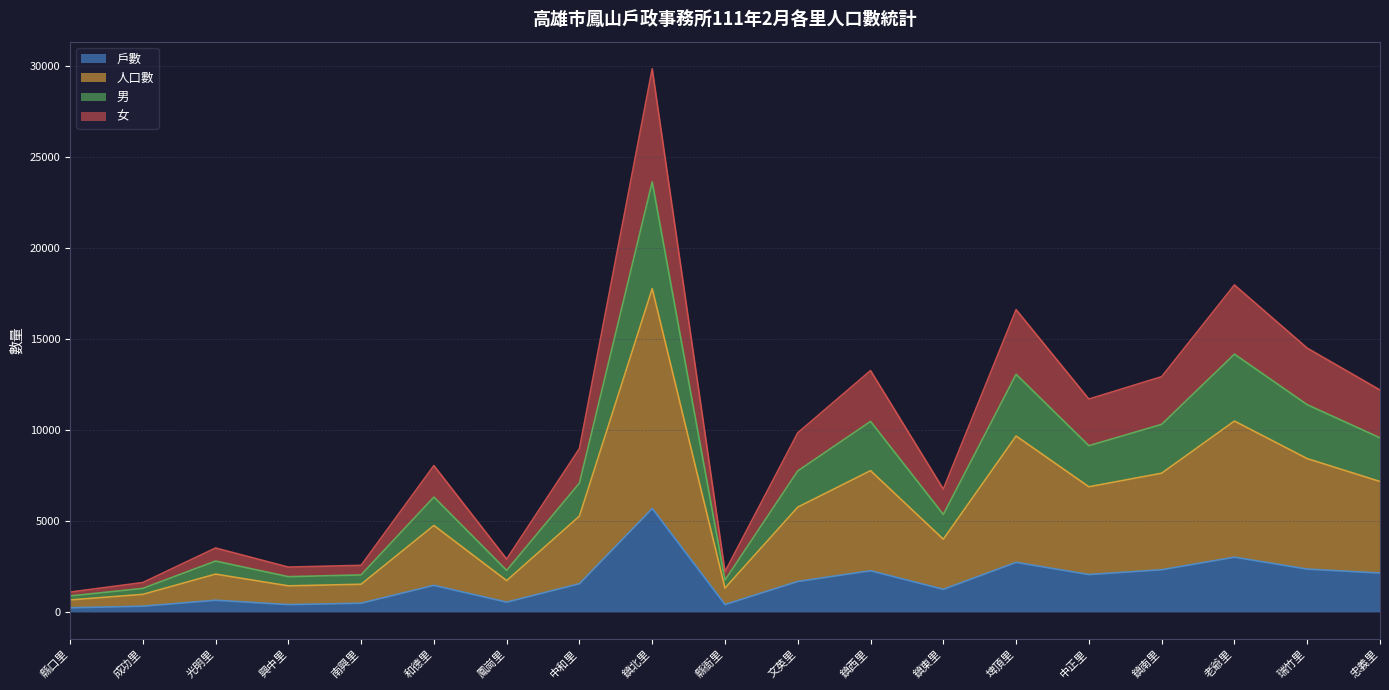

What is the sum of the 人口數 values at 鎮南里 and 鳳崗里?

15828